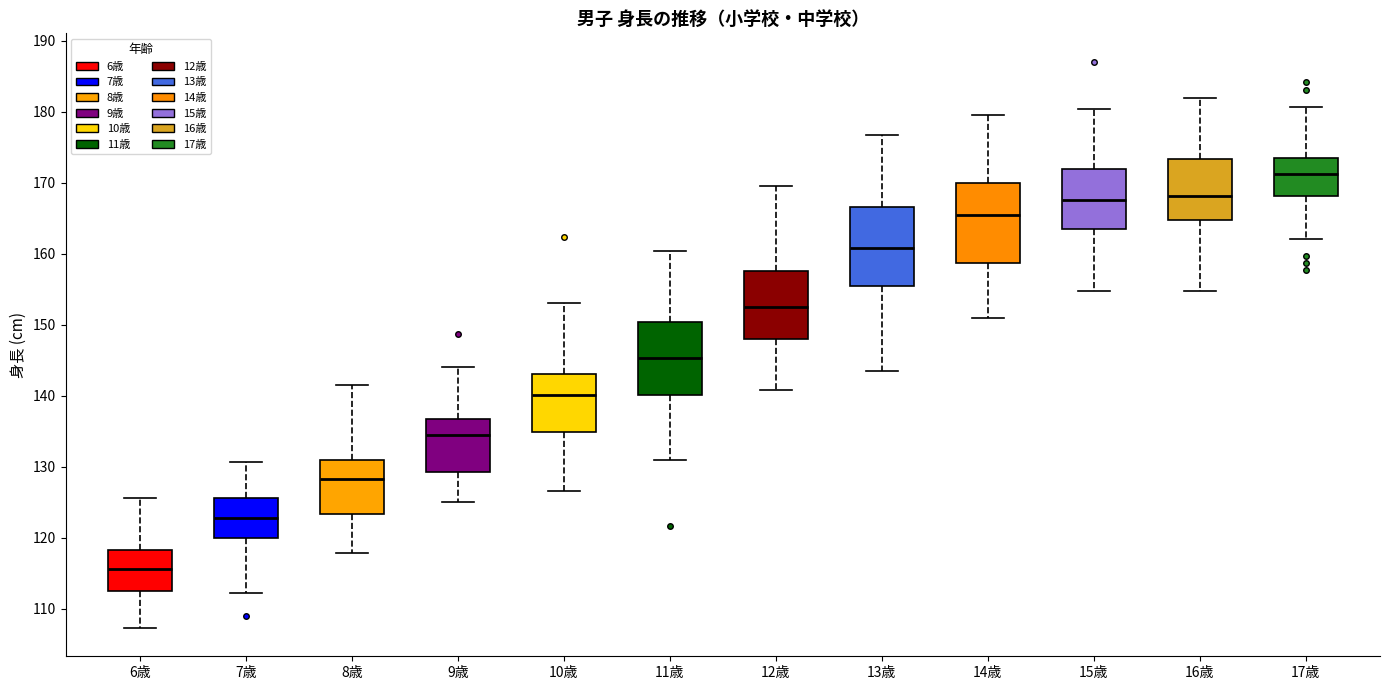

Reading left to right, read every box against the y-axis: the position of its median line, the range the box covers, and the ends of its whiskers. The values are not printed on the chart, so give them approximately, as read against the axis.

6歳: median 116, box 113 to 118, whiskers 107 to 126
7歳: median 123, box 120 to 126, whiskers 112 to 131
8歳: median 128, box 123 to 131, whiskers 118 to 141
9歳: median 135, box 129 to 137, whiskers 125 to 144
10歳: median 140, box 135 to 143, whiskers 126 to 153
11歳: median 145, box 140 to 150, whiskers 131 to 160
12歳: median 153, box 148 to 158, whiskers 141 to 169
13歳: median 161, box 155 to 167, whiskers 143 to 177
14歳: median 165, box 159 to 170, whiskers 151 to 179
15歳: median 168, box 163 to 172, whiskers 155 to 180
16歳: median 168, box 165 to 173, whiskers 155 to 182
17歳: median 171, box 168 to 173, whiskers 162 to 181